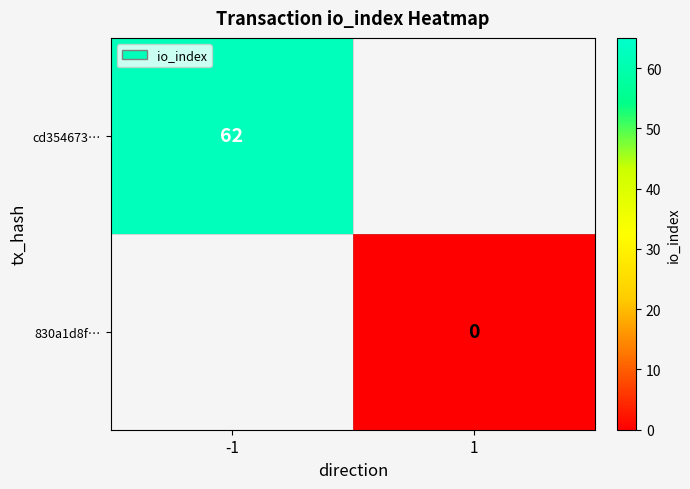

The value of cd354673… at -1 is 108. True or false?

False